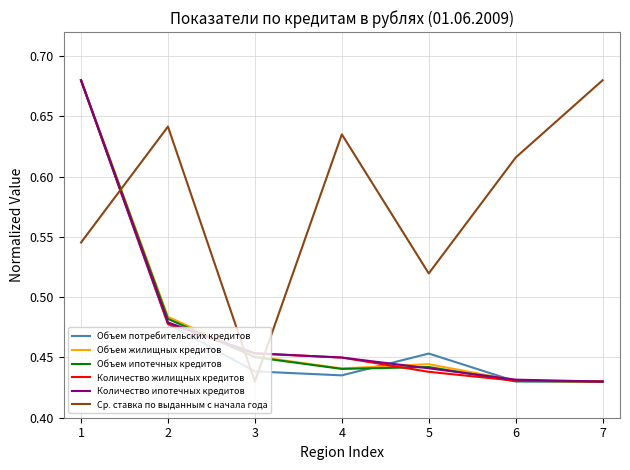

Is it true that Объем жилищных кредитов equals 0.2 at 3?

False